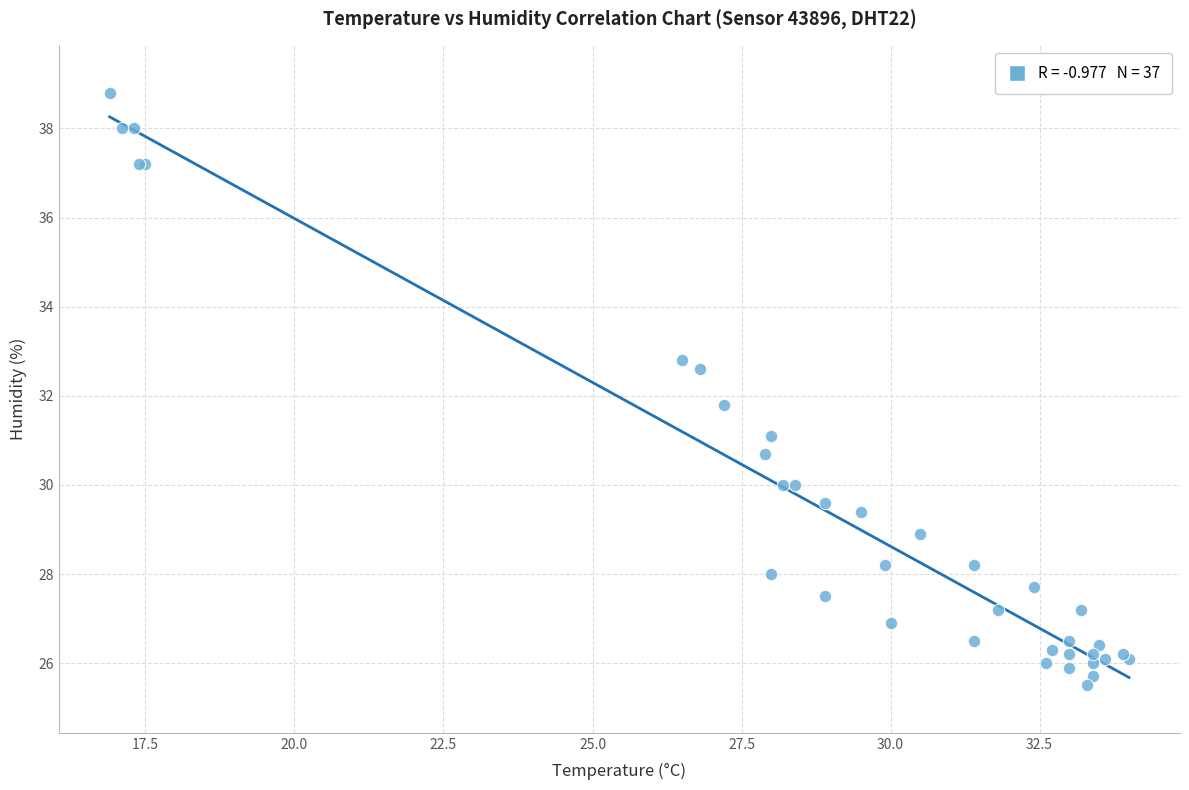

What Y value in the scatter plot is closest to 32?

31.8